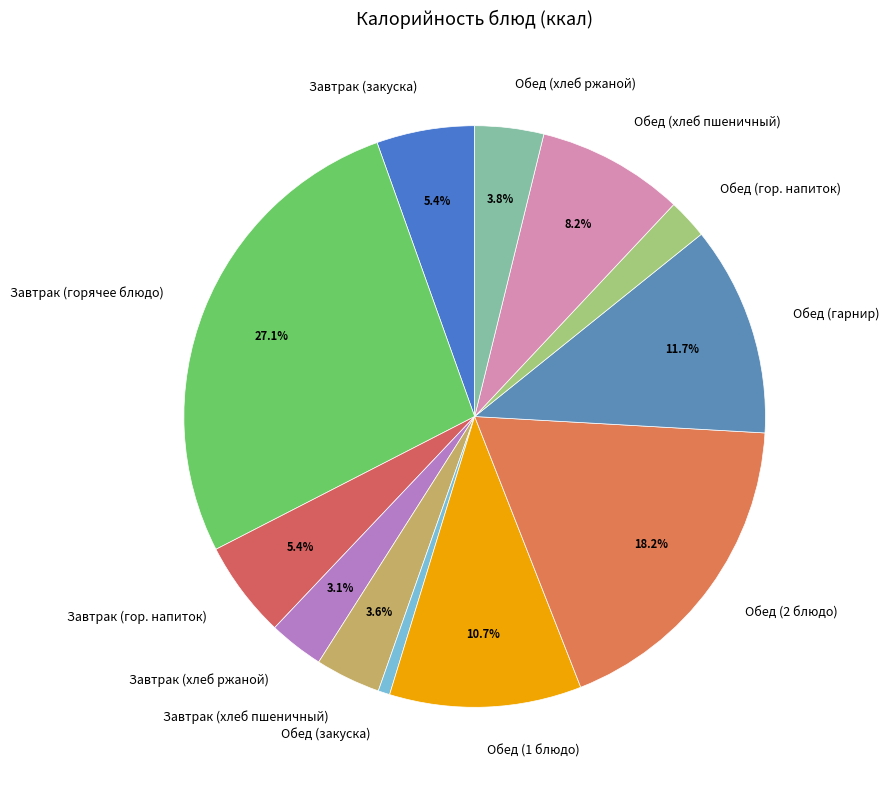

What percentage is the Обед (хлеб пшеничный) slice, to the nearest percent?

8%